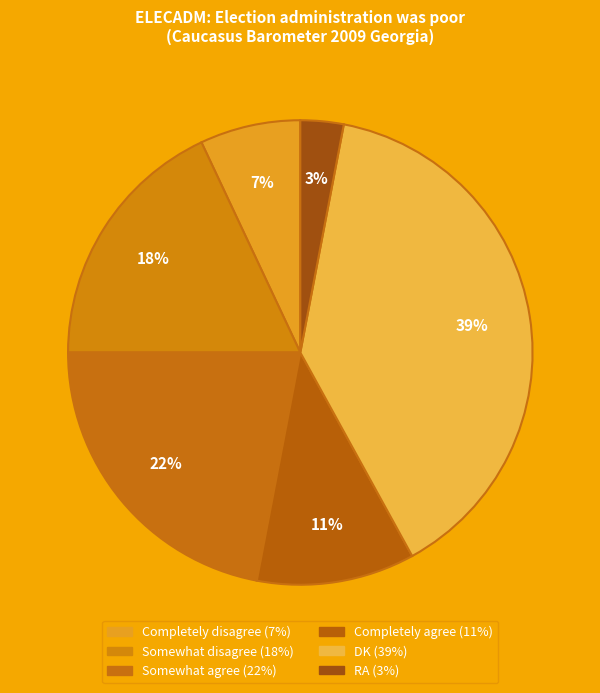

To the nearest percent, what percentage of the pie is Somewhat disagree?

18%